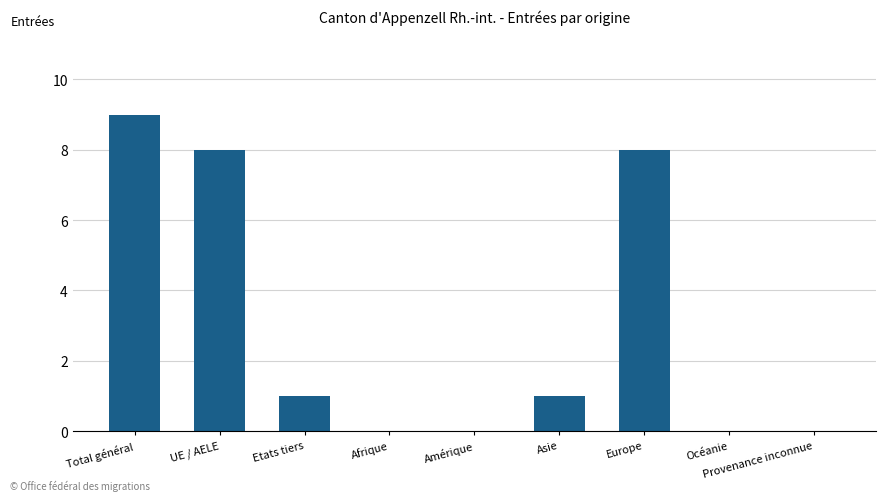

Reading left to right, what are all the values shown in this chart?

Total général=9	UE / AELE=8	Etats tiers=1	Afrique=0	Amérique=0	Asie=1	Europe=8	Océanie=0	Provenance inconnue=0